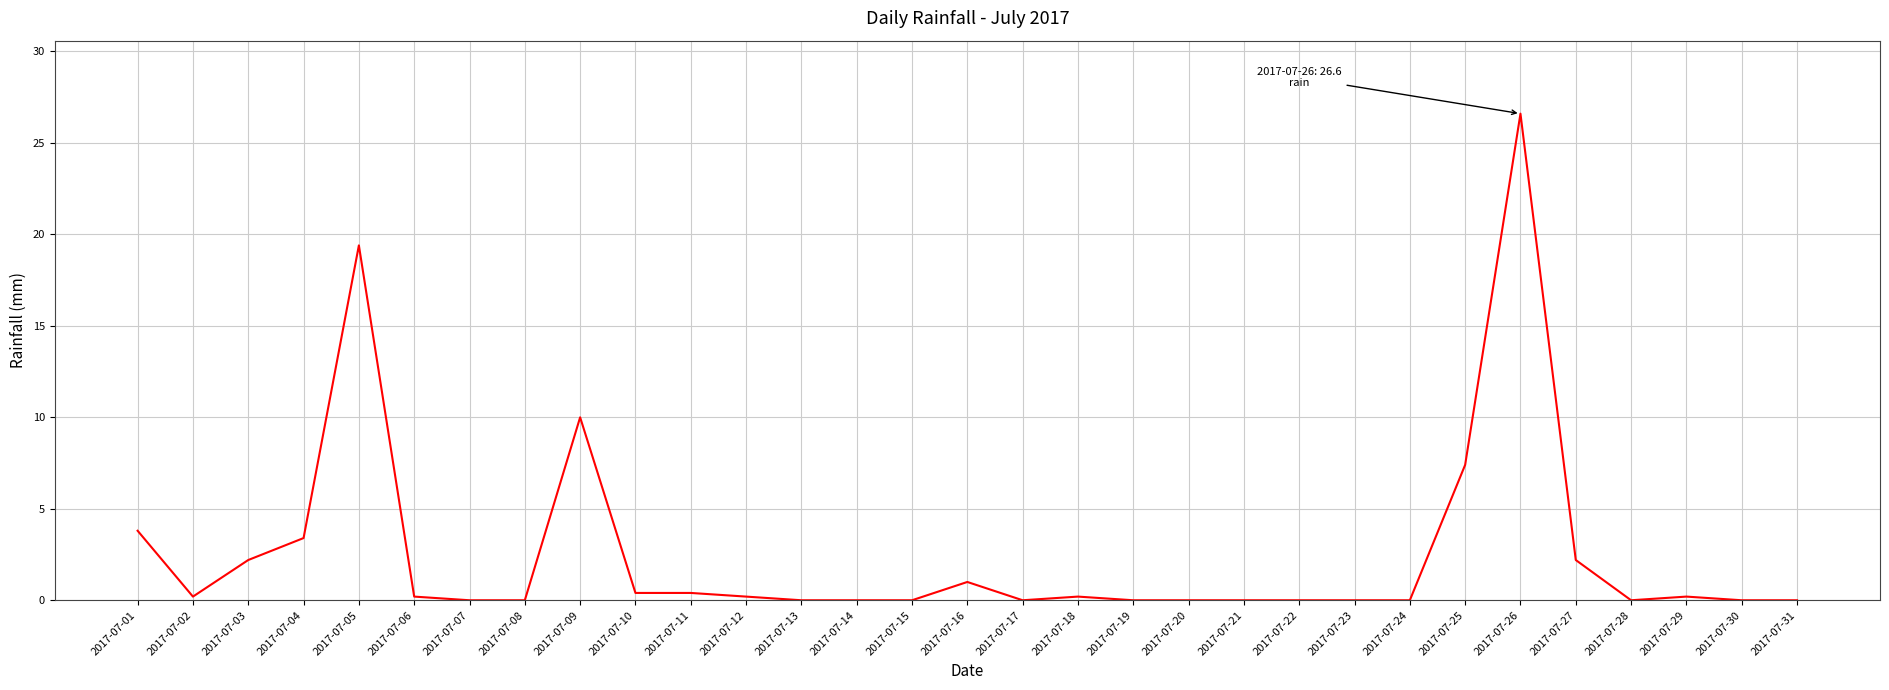

What is the greatest value displayed?

26.6